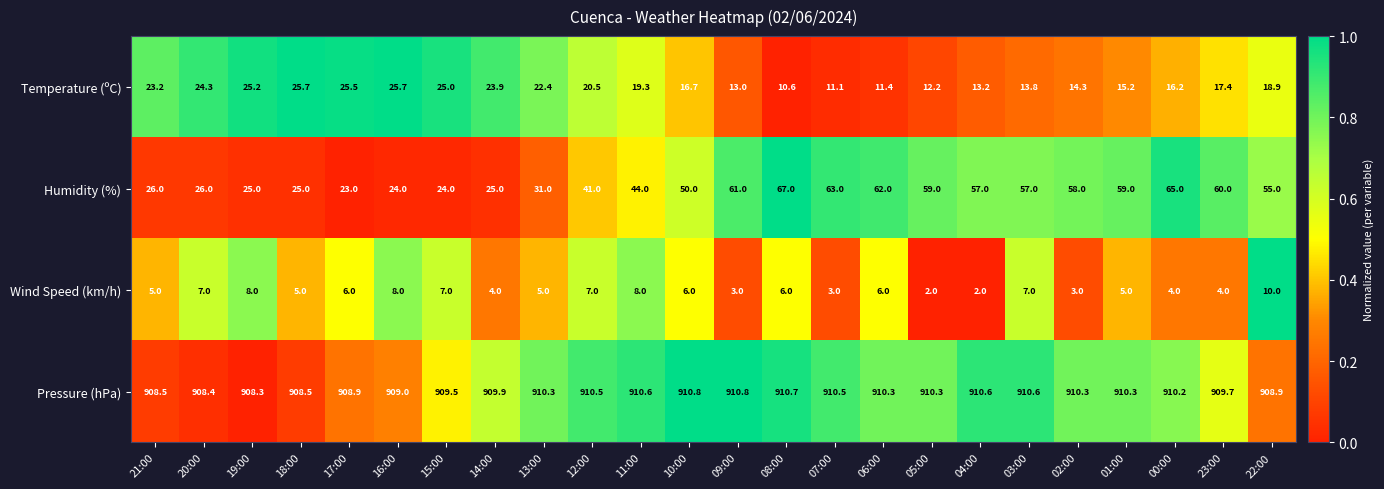

At how many categories does at least one series exceed 599?

24